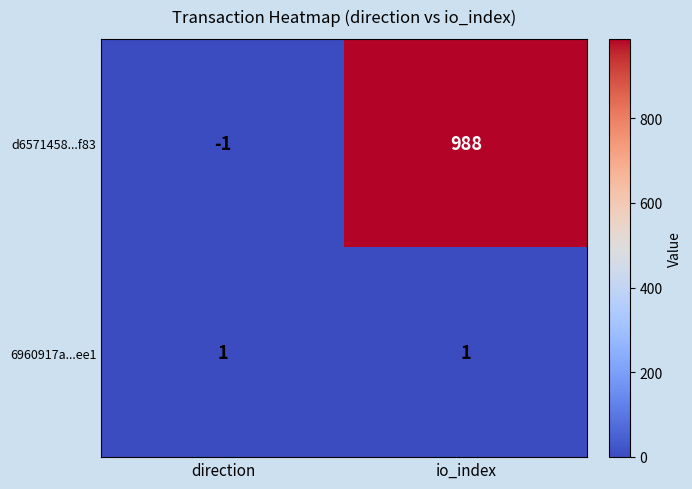

Which series changed the most between direction and io_index?

d6571458...f83